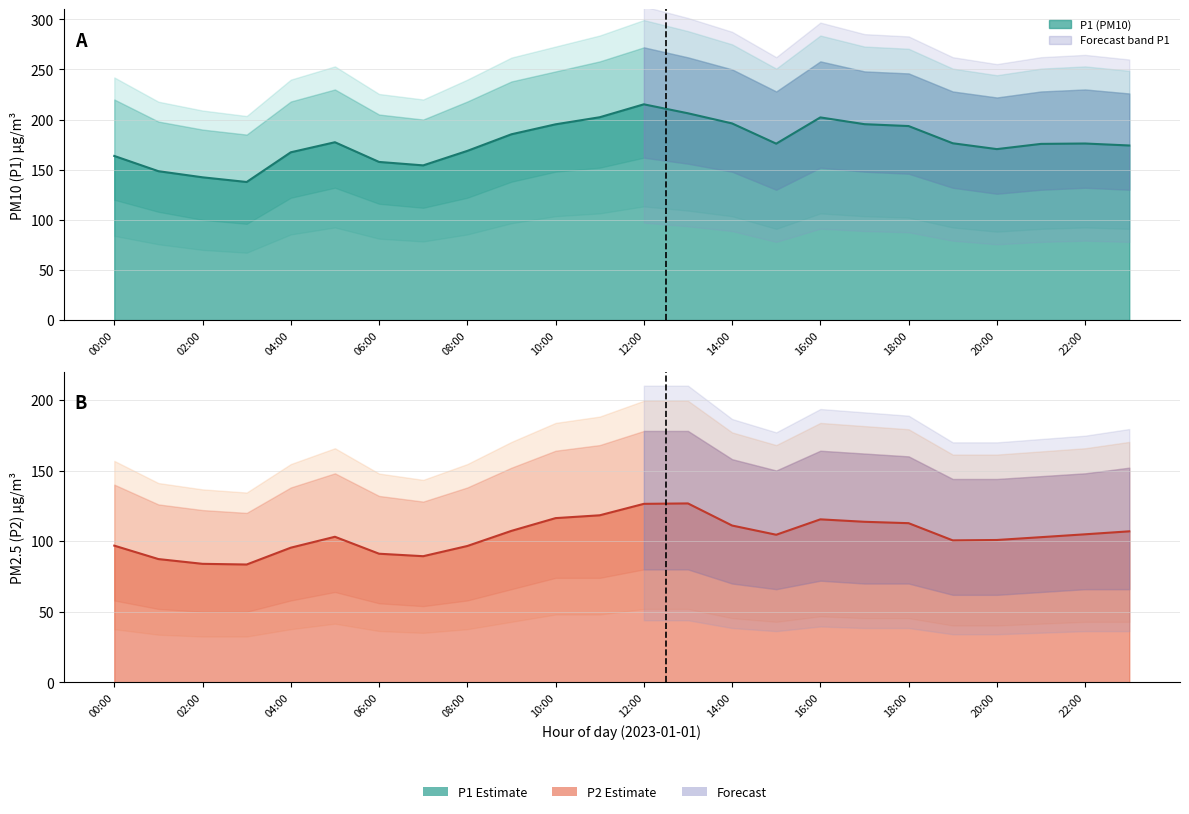

How many lines are shown in the chart?

2